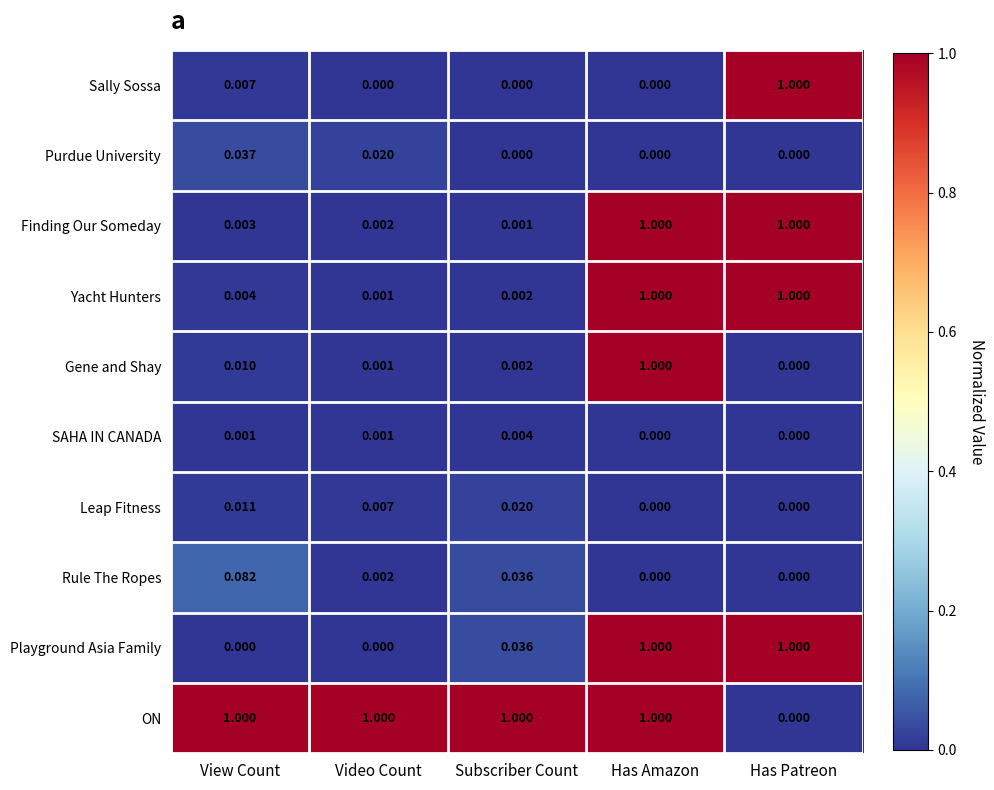

How many categories are shown in the chart?

5